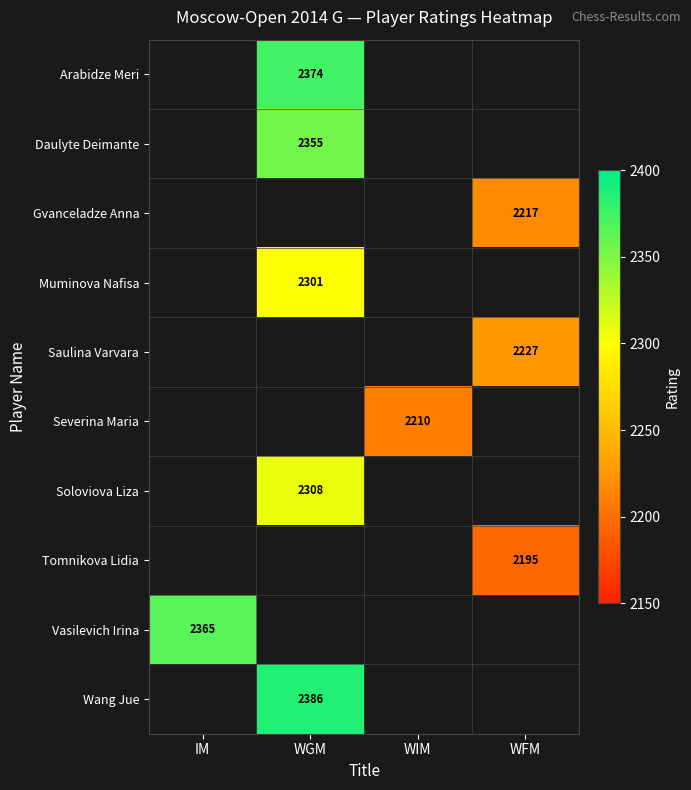

The value of Muminova Nafisa at WGM is 2301. True or false?

True